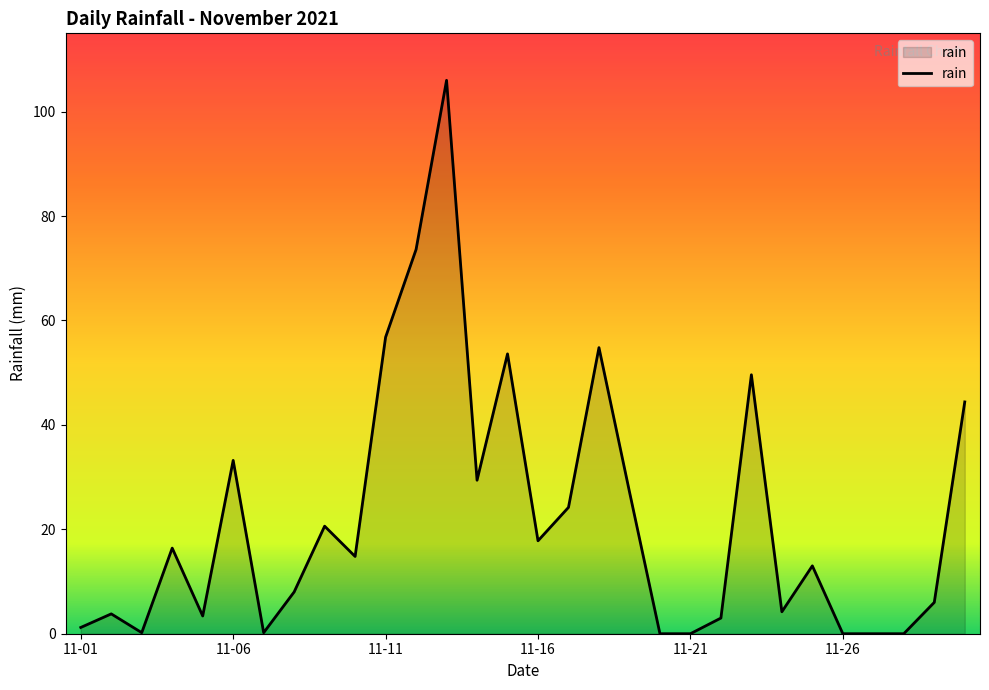

True or false: the data has more than 0 interior local peaks.

True